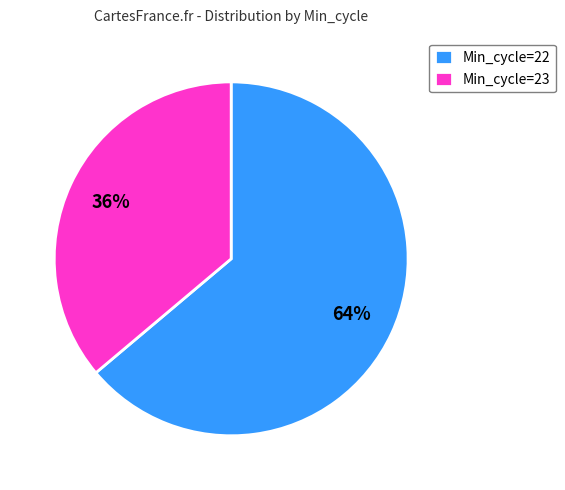

What is the majority slice?

Min_cycle=22